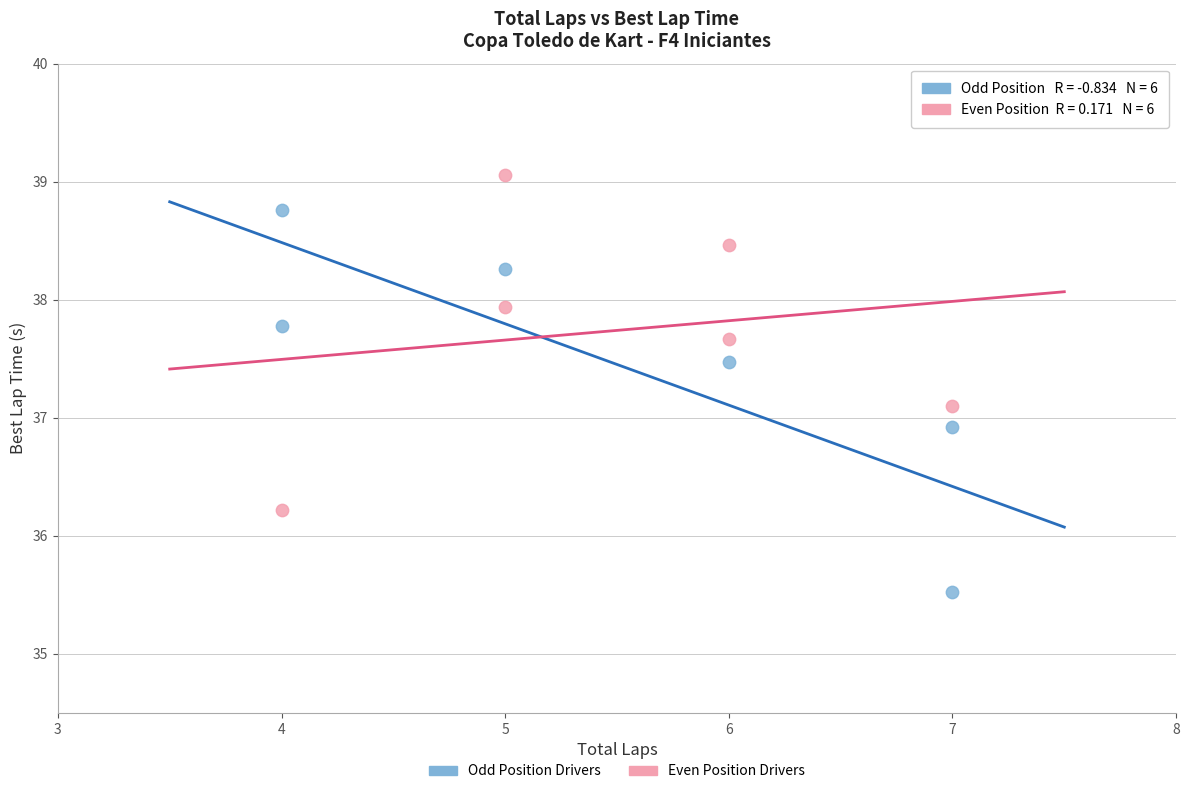

Which series has the largest Y range (max minus min)?

Odd Position Drivers